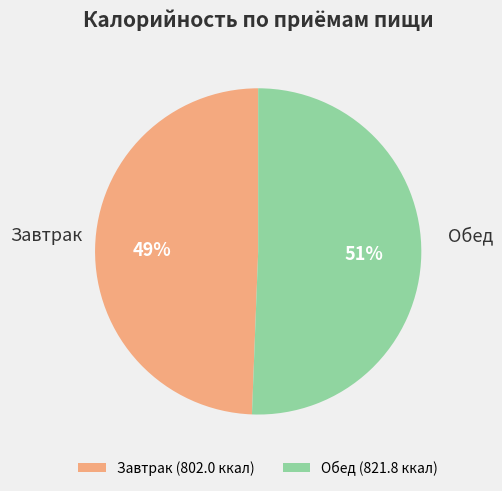

Rank the categories by value from lowest to highest.

Завтрак, Обед